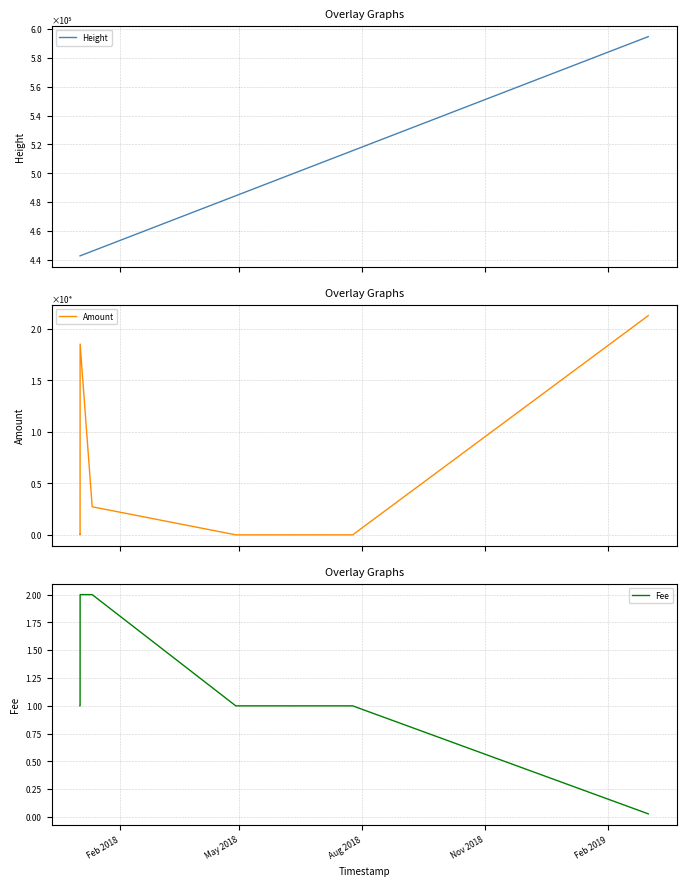

The value of Fee at Feb 2019 is 0.9. True or false?

False